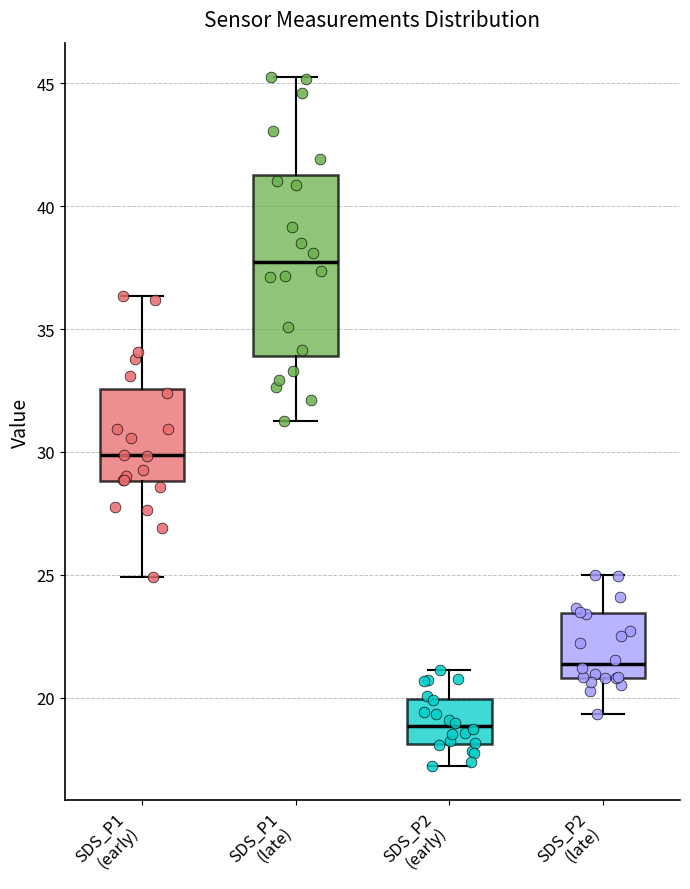

Reading left to right, read every box against the y-axis: the position of its median line, the range the box covers, and the ends of its whiskers. The values are not printed on the chart, so give them approximately, as read against the axis.

SDS_P1 (early): median 30.0, box 29.0 to 32.5, whiskers 25.0 to 36.5
SDS_P1 (late): median 37.5, box 34.0 to 41.5, whiskers 31.5 to 45.5
SDS_P2 (early): median 19.0, box 18.0 to 20.0, whiskers 17.0 to 21.0
SDS_P2 (late): median 21.5, box 21.0 to 23.5, whiskers 19.5 to 25.0